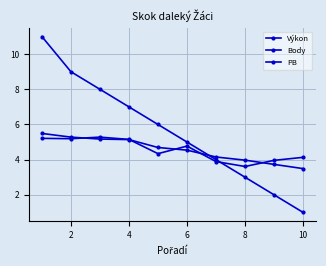

How many lines are shown in the chart?

3